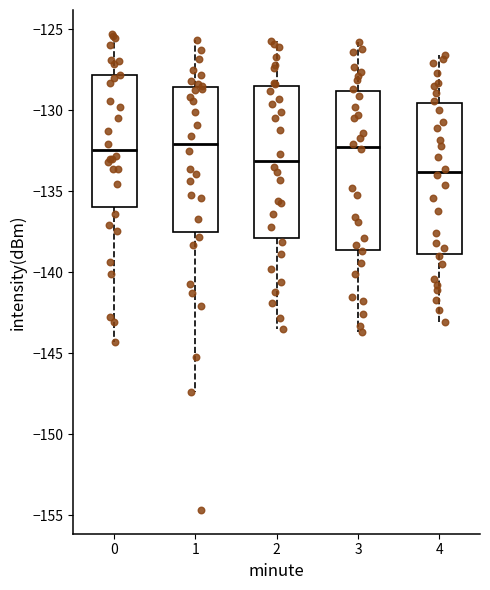

Reading left to right, transcribe this box plot: for each box, give where its median line is, the range the box spans, and where its two whiskers end, as read against the y-axis. The values are not printed on the chart, so give them approximately, as read against the axis.

0: median -132.5, box -136.0 to -128.0, whiskers -144.5 to -125.5
1: median -132.0, box -137.5 to -128.5, whiskers -147.5 to -125.5
2: median -133.0, box -138.0 to -128.5, whiskers -143.5 to -125.5
3: median -132.0, box -138.5 to -129.0, whiskers -143.5 to -126.0
4: median -134.0, box -139.0 to -129.5, whiskers -143.0 to -126.5